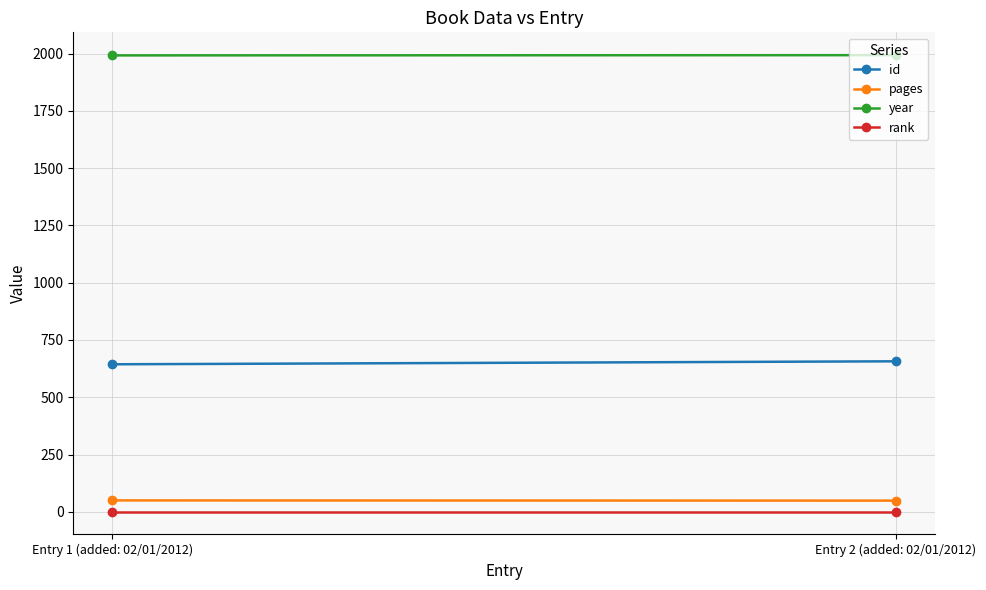

Rank the categories by year value from lowest to highest.

Entry 1 (added: 02/01/2012), Entry 2 (added: 02/01/2012)